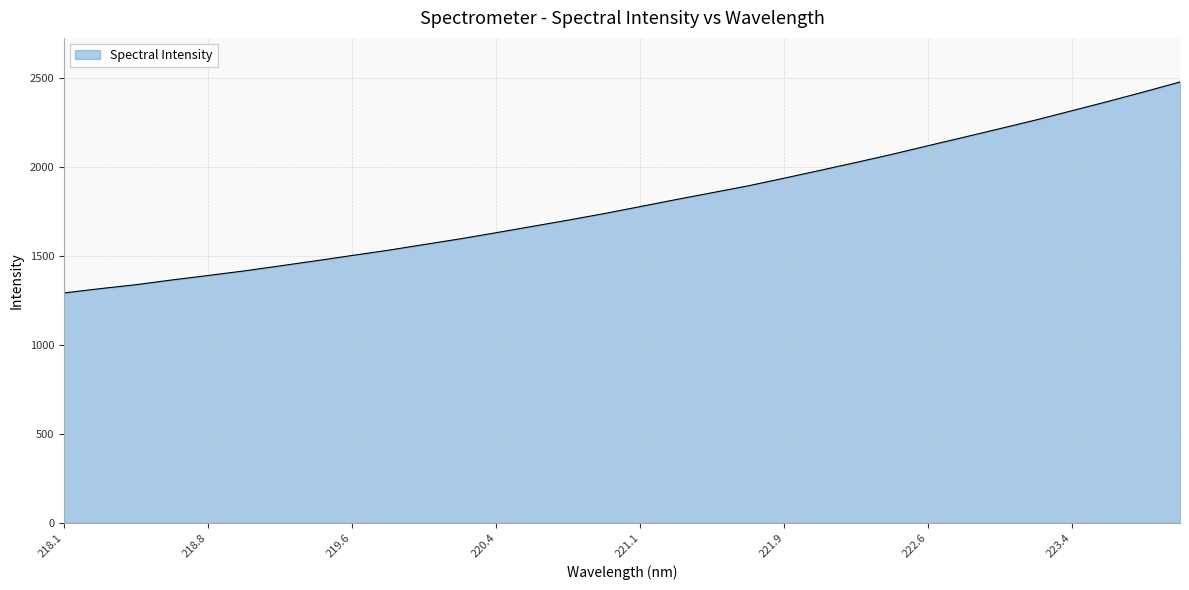

How many values exceed 1778?

16